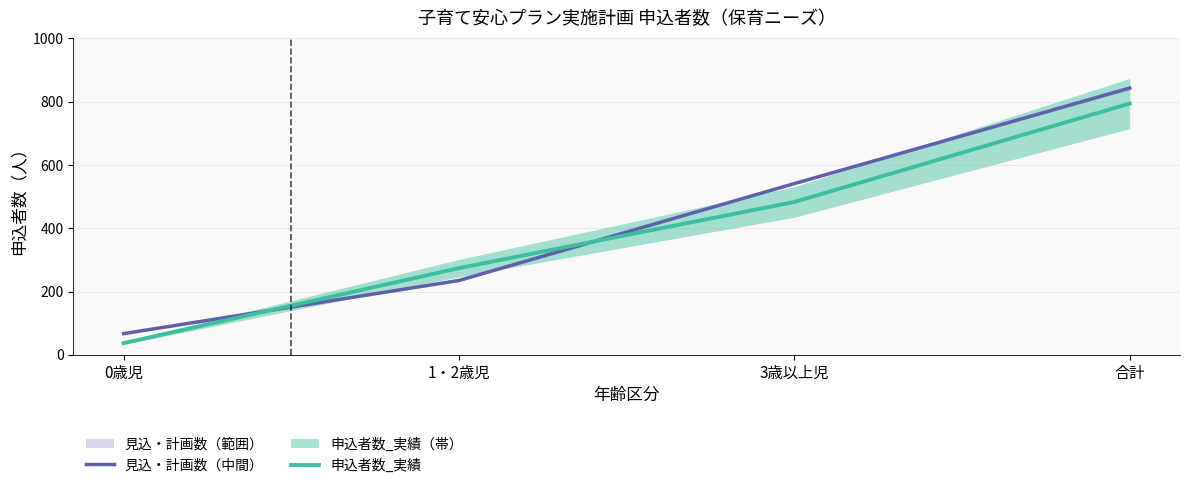

After their last crossing, which series has the higher values: 見込・計画数（中間） or 申込者数_実績?

見込・計画数（中間）